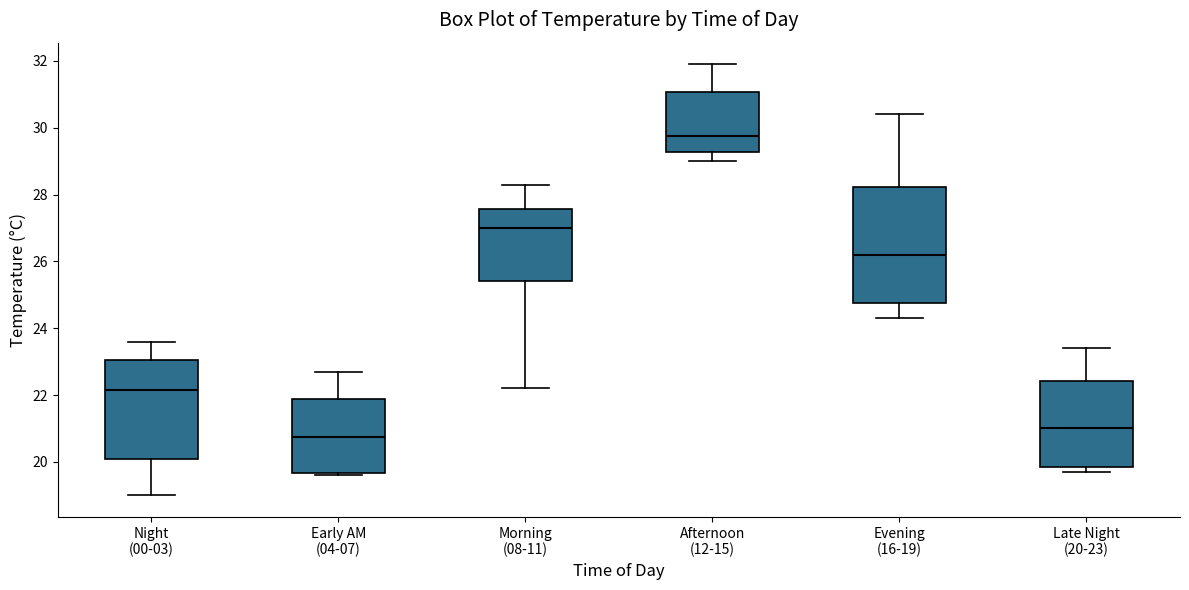

Reading left to right, transcribe this box plot: for each box, give where its median line is, the range the box spans, and where its two whiskers end, as read against the y-axis. The values are not printed on the chart, so give them approximately, as read against the axis.

Night (00-03): median 22.2, box 20.0 to 23.0, whiskers 19.0 to 23.6
Early AM (04-07): median 20.8, box 19.6 to 21.8, whiskers 19.6 (just below the box's lower edge) to 22.8
Morning (08-11): median 27.0, box 25.4 to 27.6, whiskers 22.2 to 28.4
Afternoon (12-15): median 29.8, box 29.2 to 31.0, whiskers 29.0 to 32.0
Evening (16-19): median 26.2, box 24.8 to 28.2, whiskers 24.4 to 30.4
Late Night (20-23): median 21.0, box 19.8 to 22.4, whiskers 19.8 (just below the box's lower edge) to 23.4